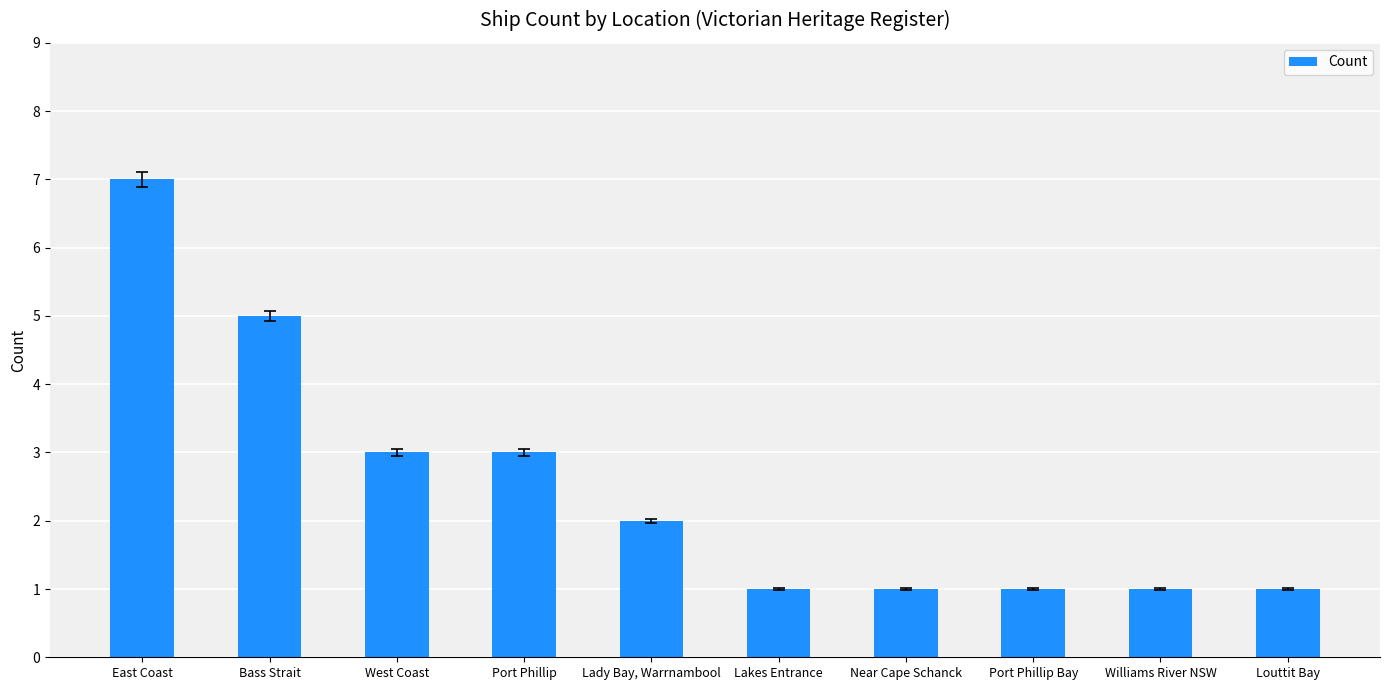

Reading left to right, transcribe all the data shown in this chart.

East Coast=7	Bass Strait=5	West Coast=3	Port Phillip=3	Lady Bay, Warrnambool=2	Lakes Entrance=1	Near Cape Schanck=1	Port Phillip Bay=1	Williams River NSW=1	Louttit Bay=1